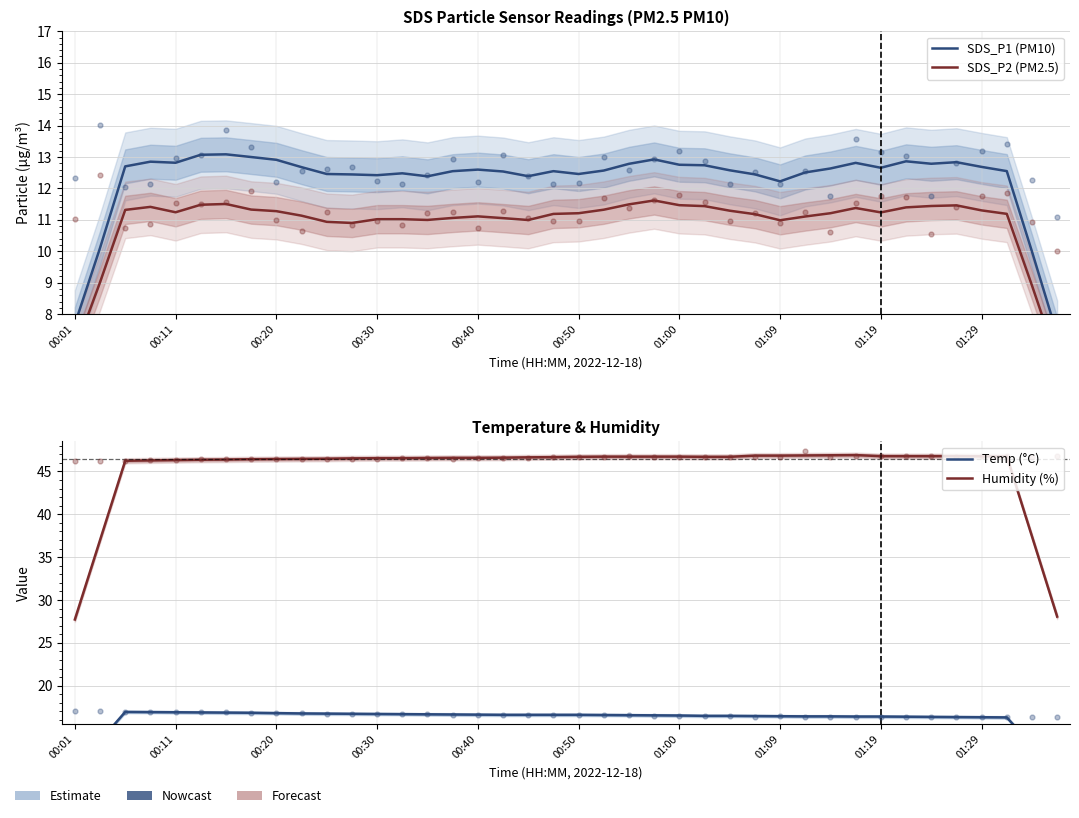

What is the total value across all series at 14?

86.6